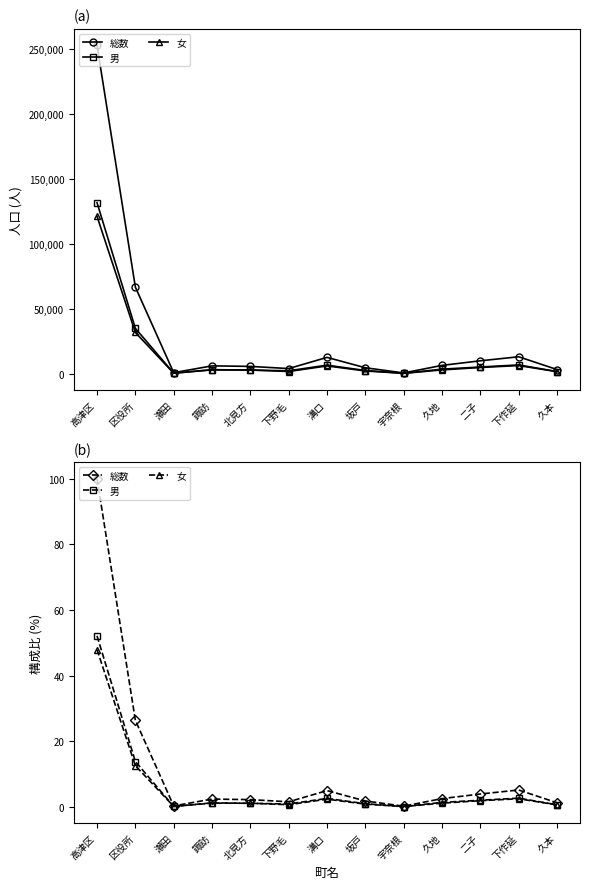

At which category does the chart reach its peak across all series?

高津区